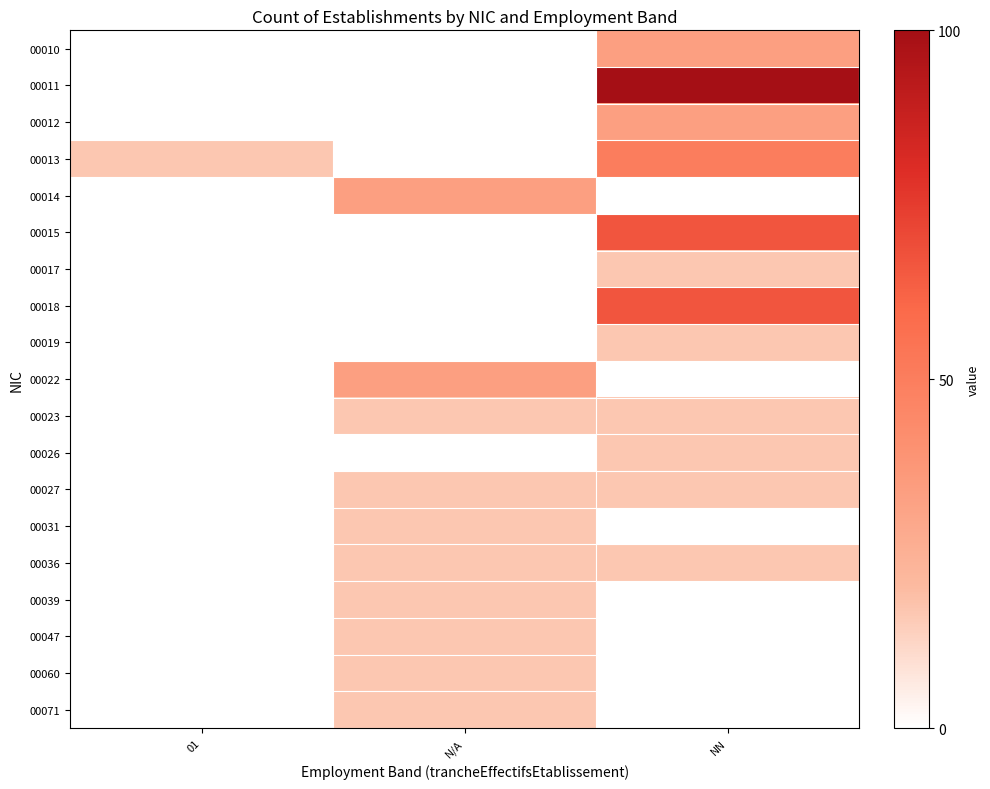

Which series has the largest total across all categories?

00011